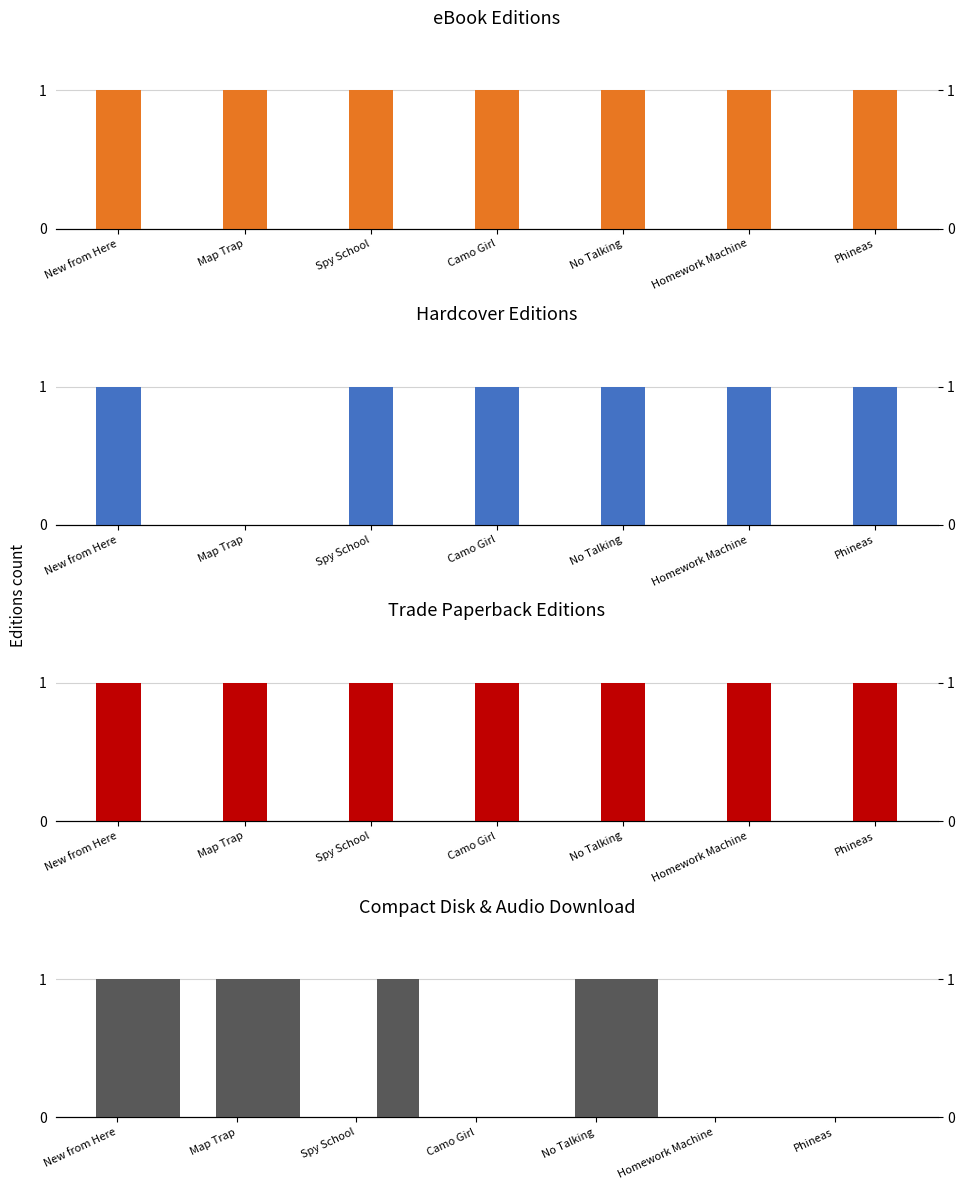

Is it true that Audio Download equals 1 at Spy School?

True